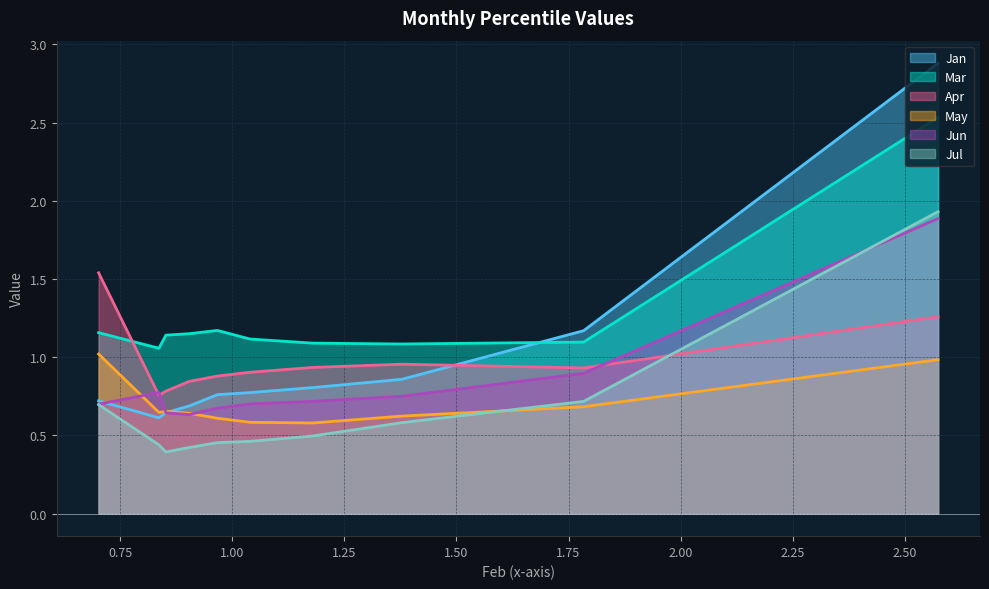

How many lines are shown in the chart?

6